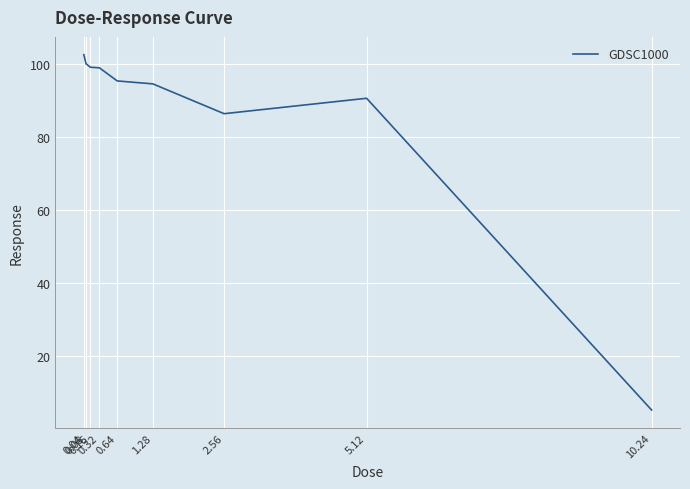

What is the change in value from 0.16 to 1.28?

-4.5